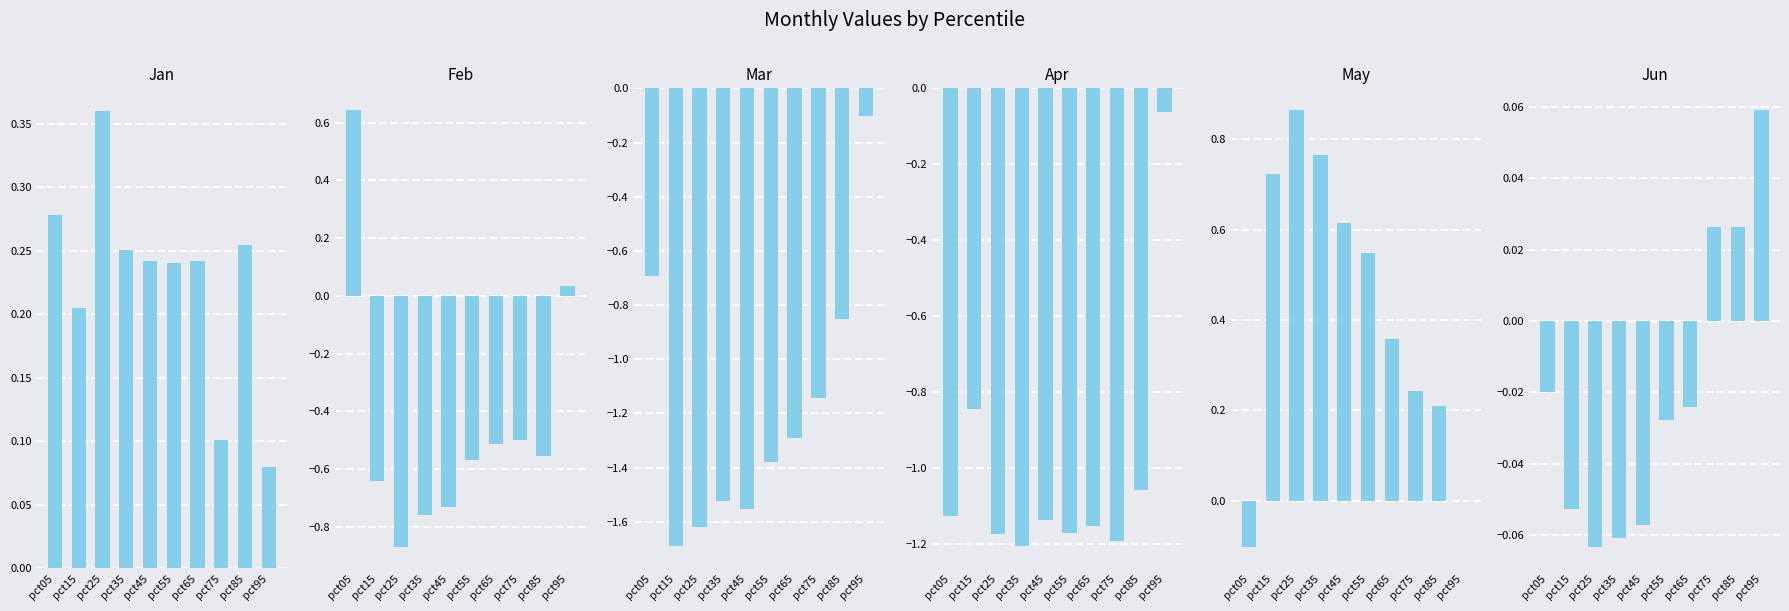

Rank the series by their maximum value, from highest to lowest.

May, Feb, Jan, Jun, Apr, Mar